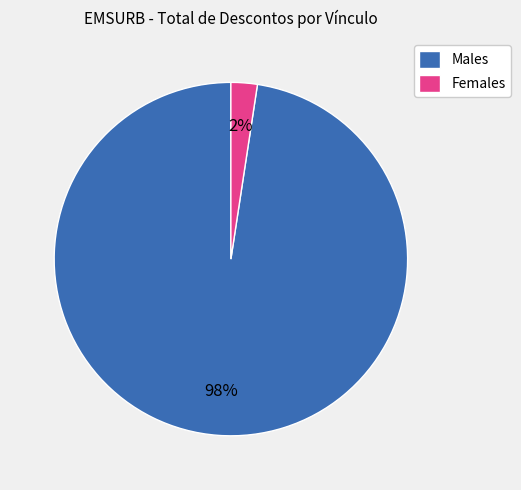

Which category accounts for the majority?

Males